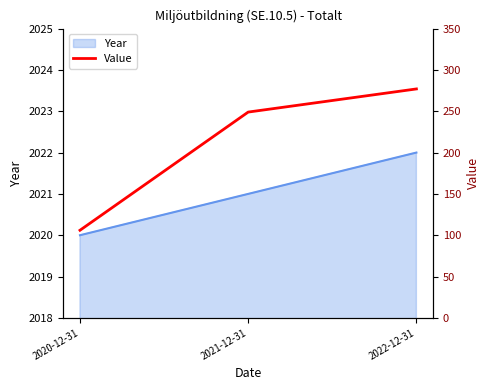

Reading left to right, transcribe all the data shown in this chart.

106	249	277